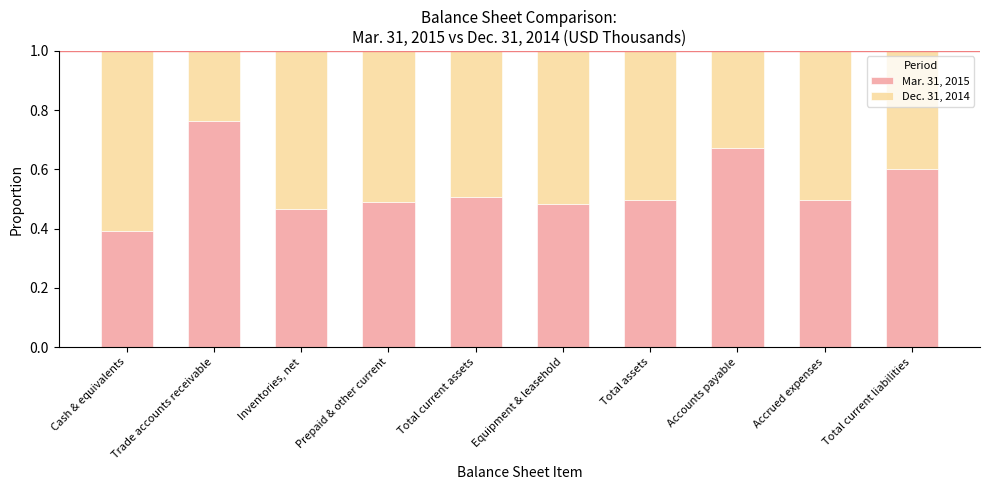

What is the total value across all series at Trade accounts receivable?

1.0